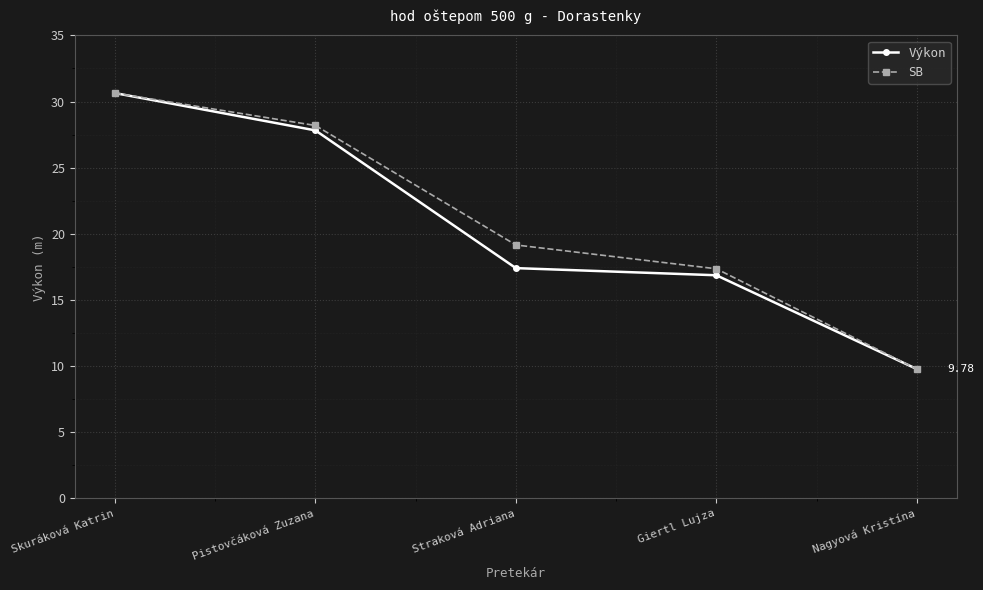

Does the chart have visible grid lines?

Yes